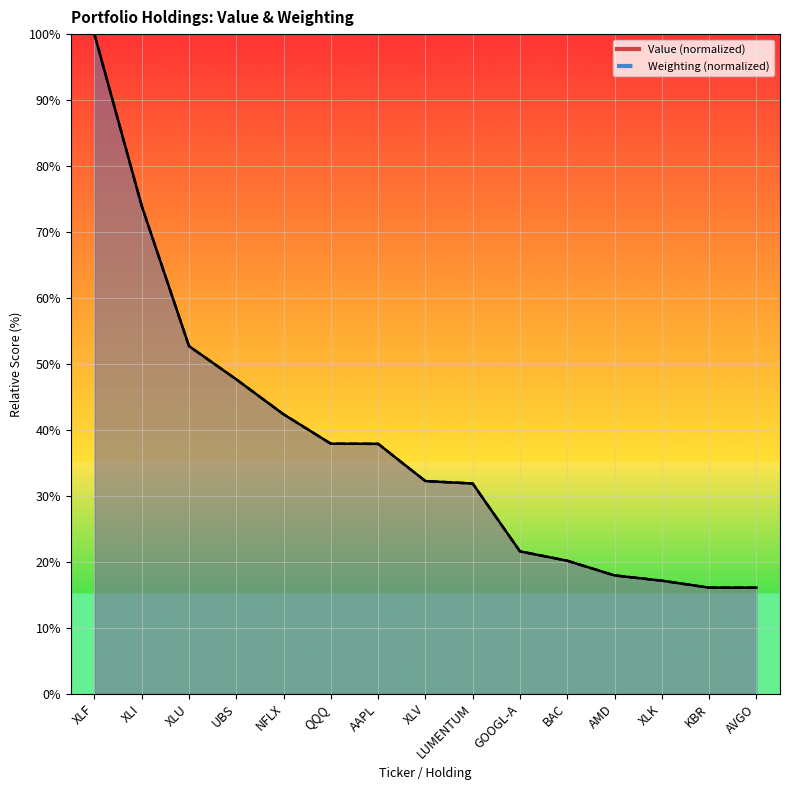

What position from the left is NFLX?

5